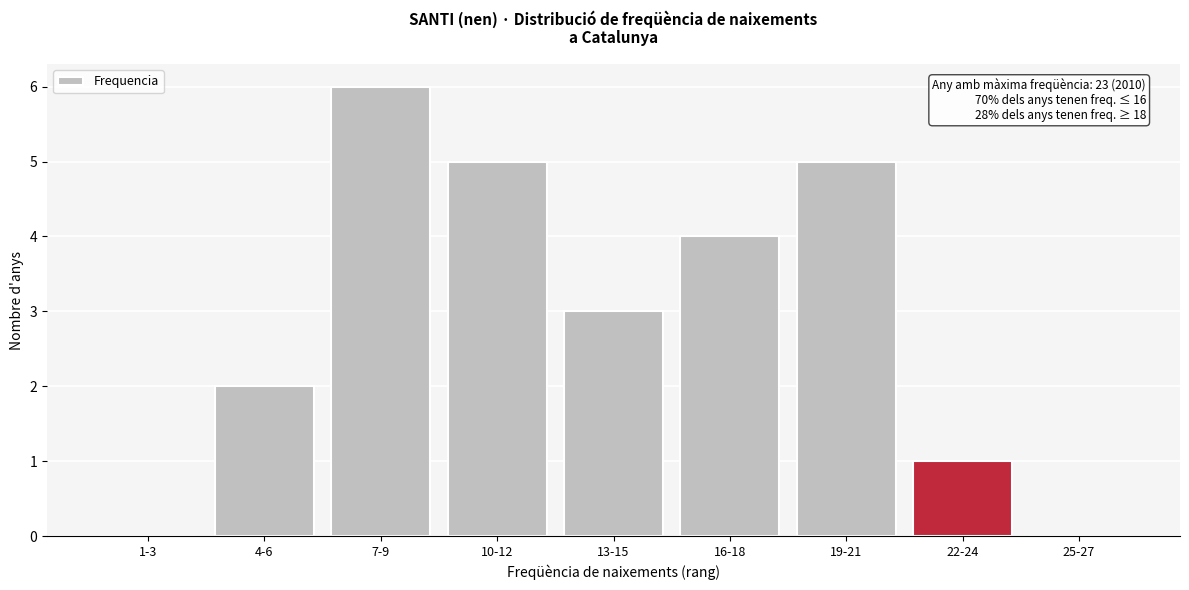

Reading left to right, what are all the values shown in this chart?

1-3=0	4-6=2	7-9=6	10-12=5	13-15=3	16-18=4	19-21=5	22-24=1	25-27=0